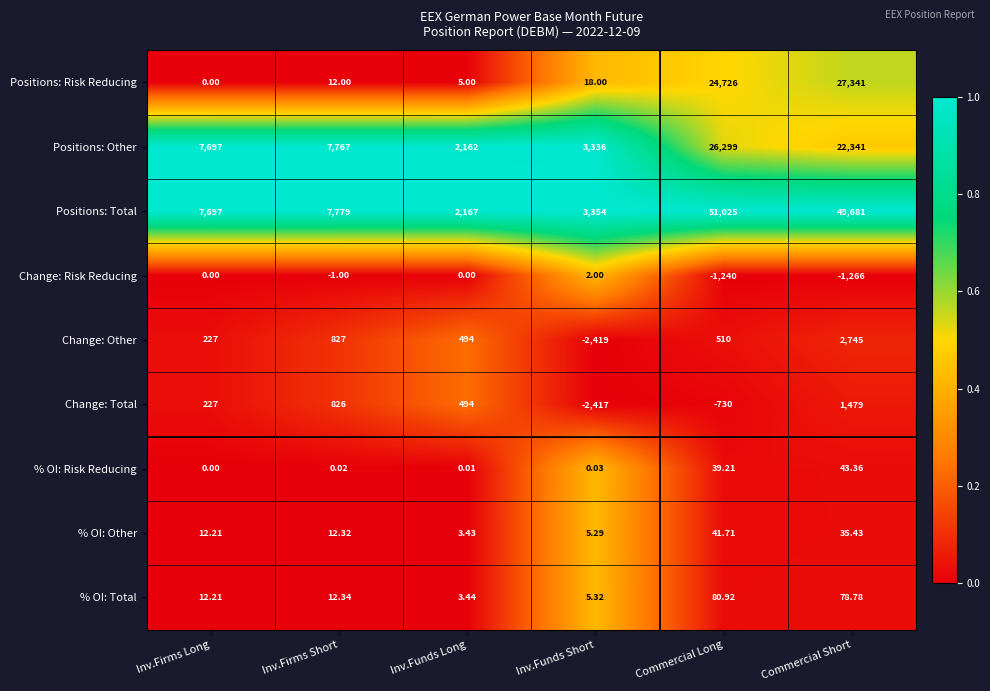

At which label does Positions: Total reach its peak?

Commercial Long